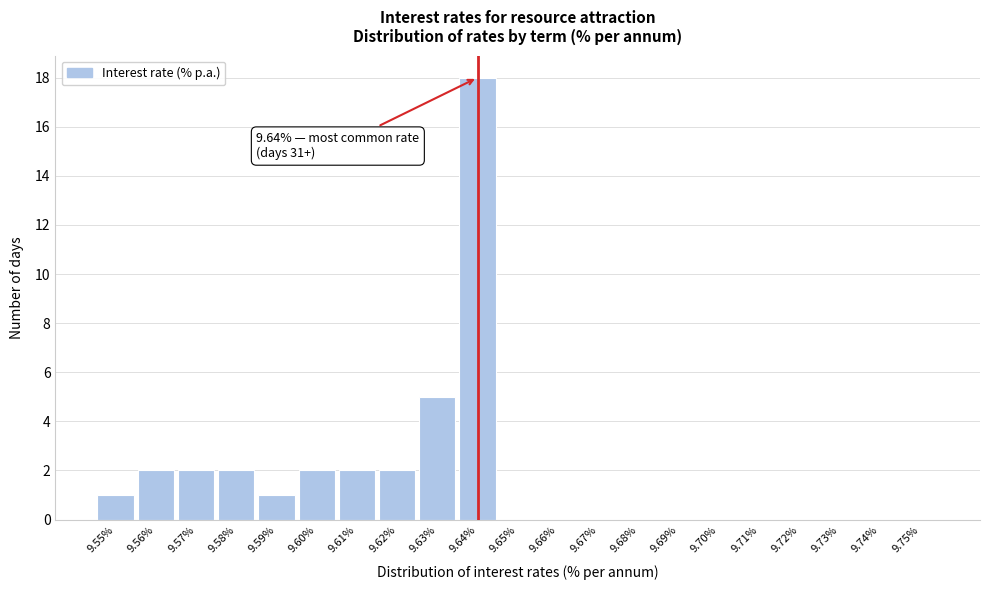

Which range on the x-axis has the tallest bar?

9.635 to 9.645